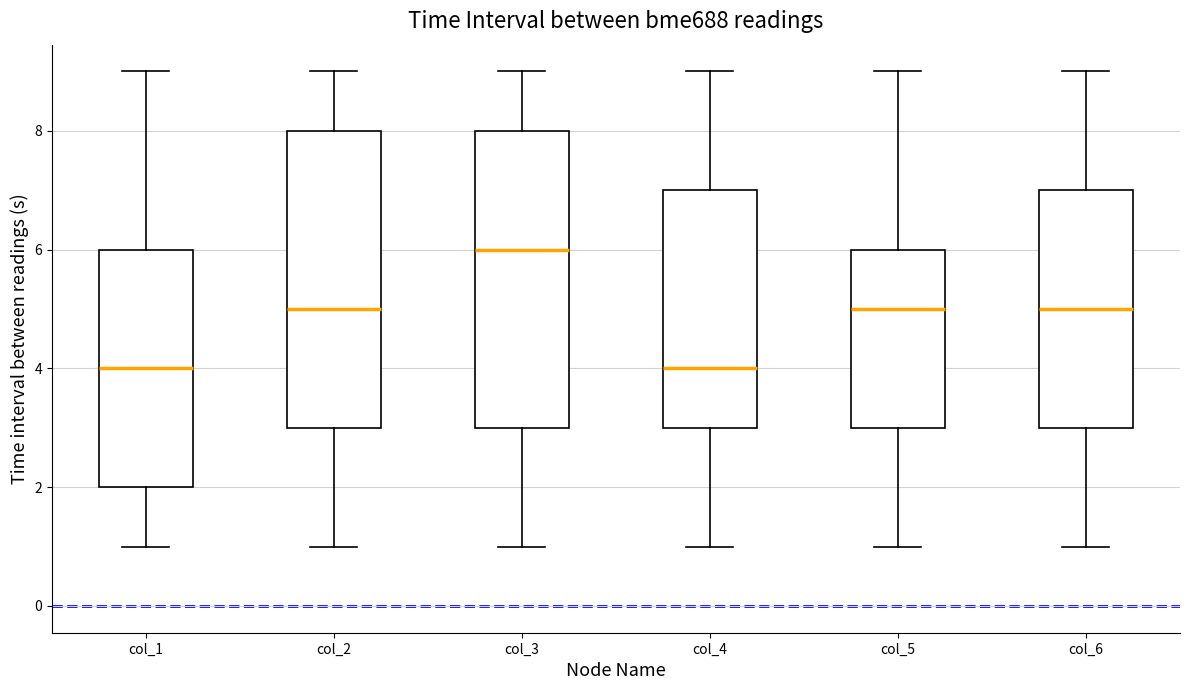

Reading left to right, transcribe this box plot: for each box, give where its median line is, the range the box spans, and where its two whiskers end, as read against the y-axis. The values are not printed on the chart, so give them approximately, as read against the axis.

col_1: median 4, box 2 to 6, whiskers 1 to 9
col_2: median 5, box 3 to 8, whiskers 1 to 9
col_3: median 6, box 3 to 8, whiskers 1 to 9
col_4: median 4, box 3 to 7, whiskers 1 to 9
col_5: median 5, box 3 to 6, whiskers 1 to 9
col_6: median 5, box 3 to 7, whiskers 1 to 9